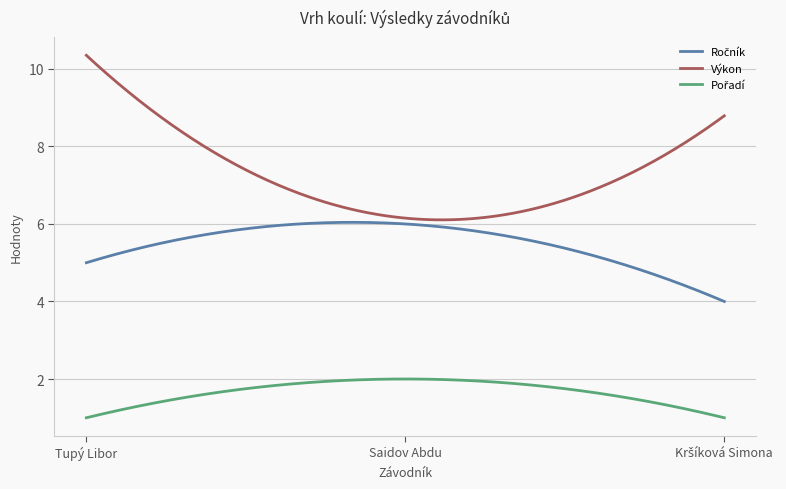

What is the difference between the maximum and minimum values in the Výkon series?

4.2